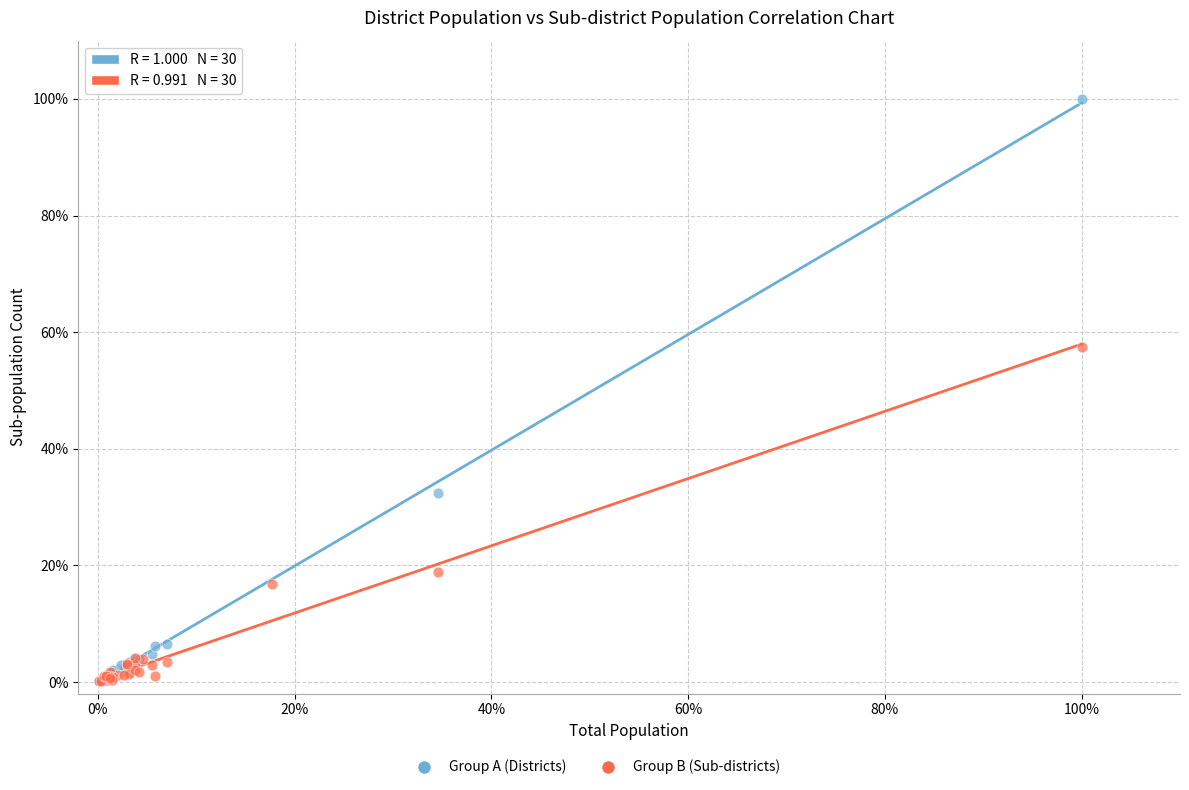

Which series contains the highest Y value?

Group A (Districts)